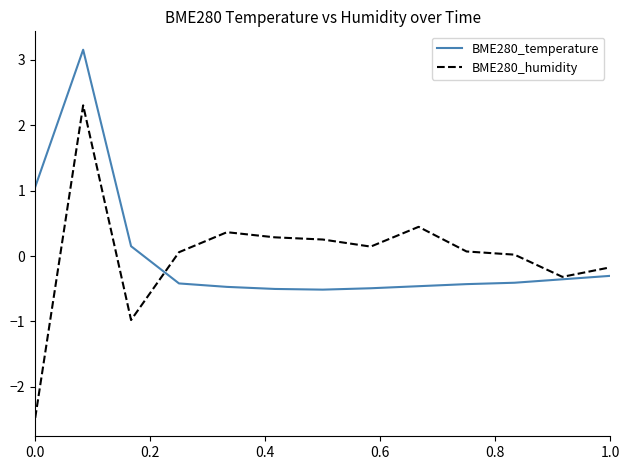

What is the smallest value displayed?

-2.5